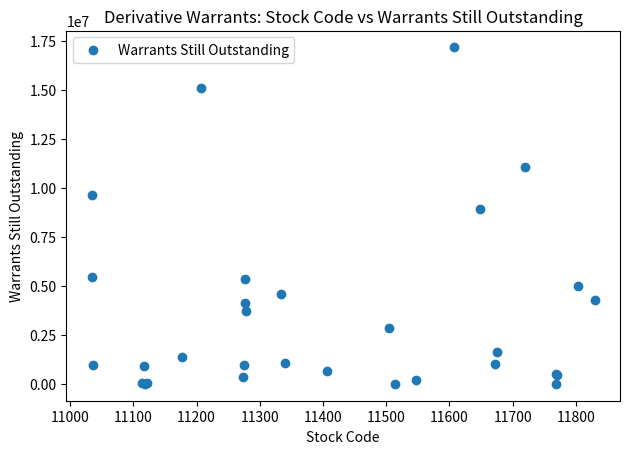

What Y value in the scatter plot is closest to 8584000?

8905000